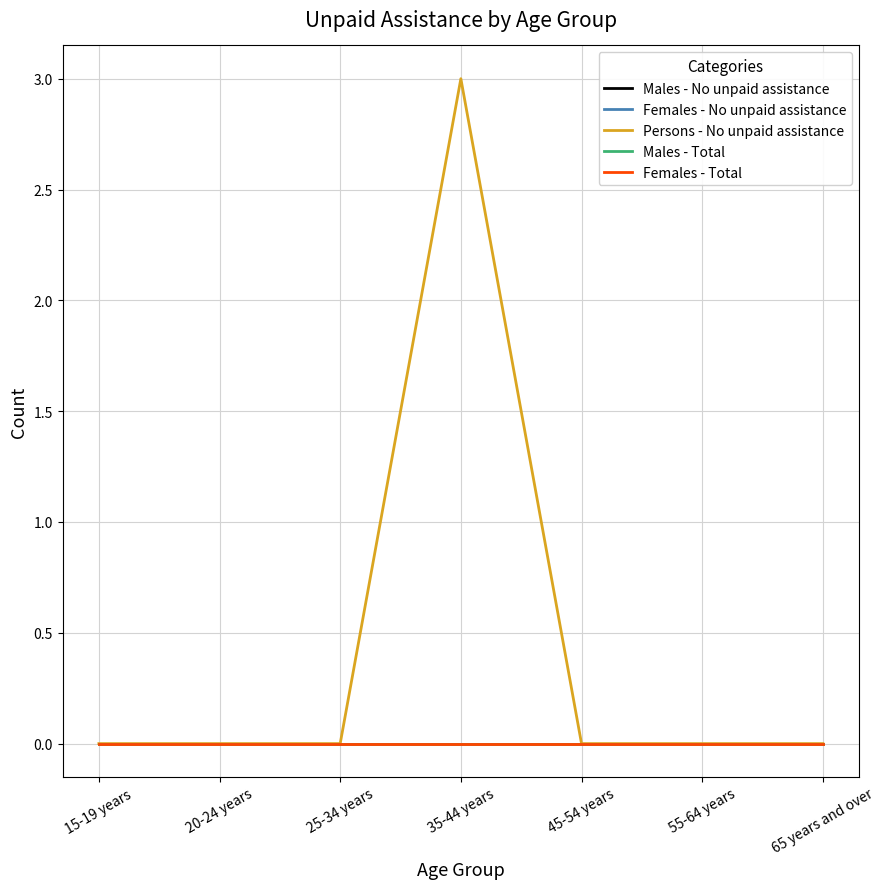

Where is the first local maximum for Persons - No unpaid assistance?

35-44 years